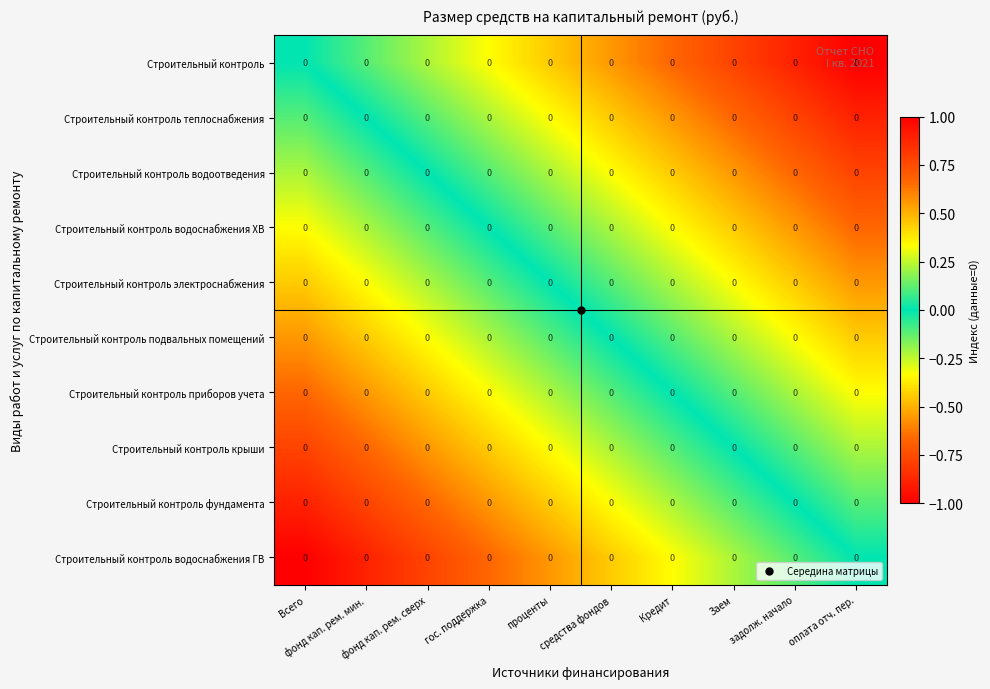

At which category does the chart reach its peak across all series?

оплата отч. пер.